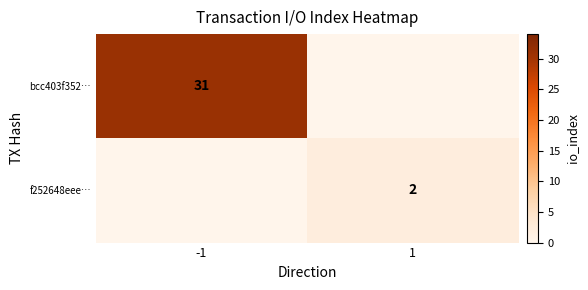

The f252648eee… series shows 3 at 1. True or false?

False